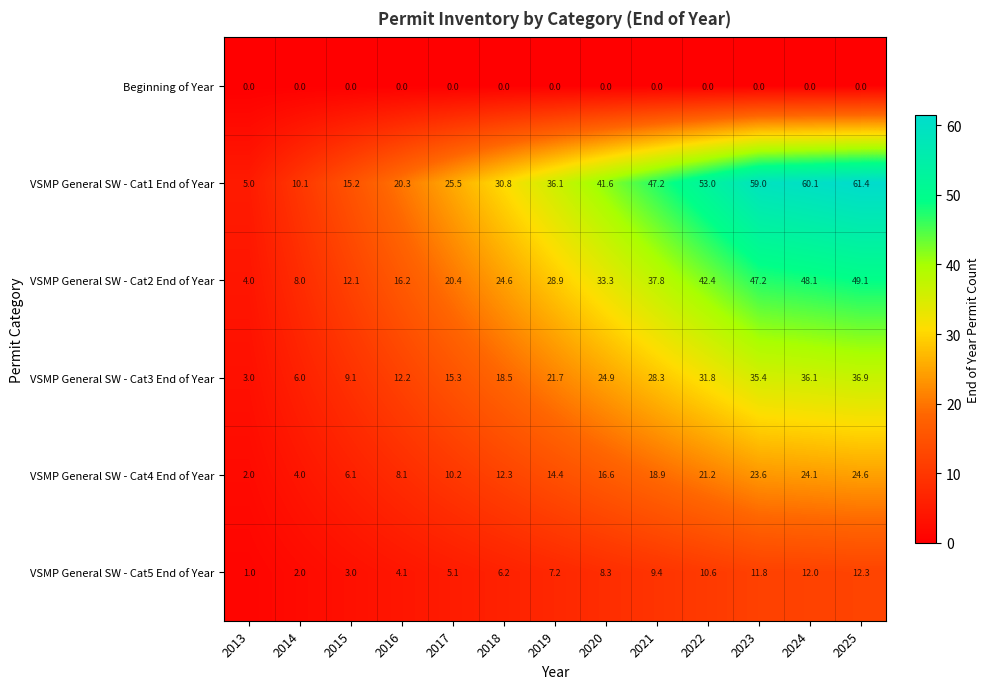

What is the sum of the VSMP General SW - Cat1 End of Year values at 2020 and 2014?

51.7